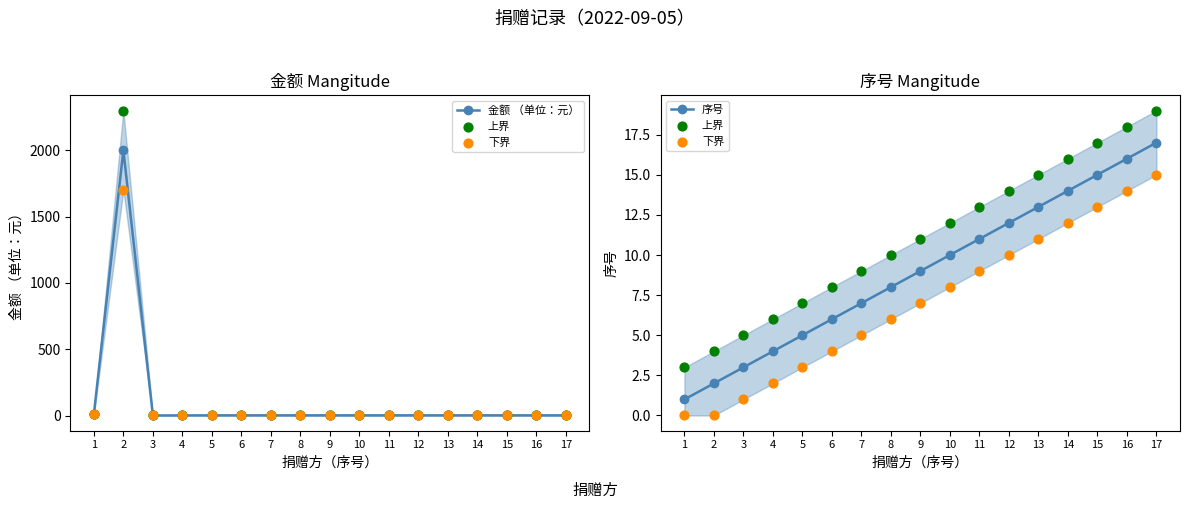

Which series reaches the minimum Y coordinate?

下界